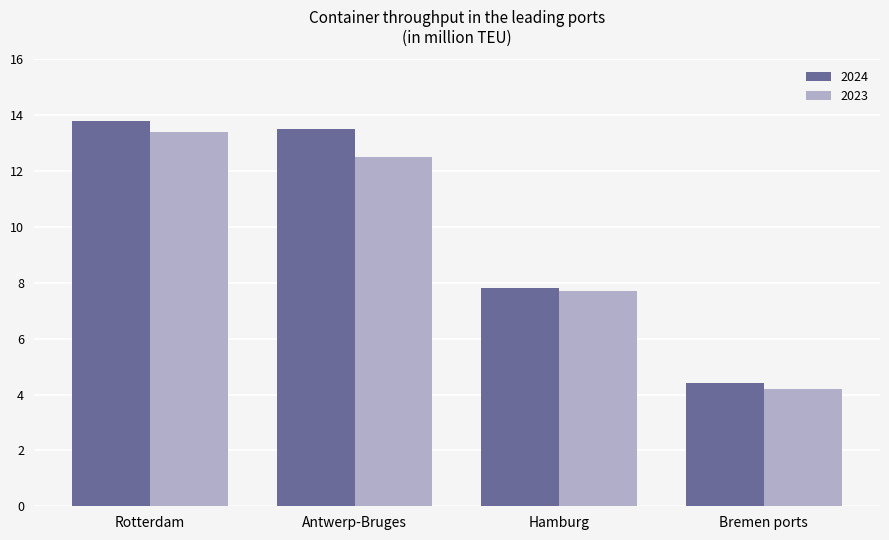

What position from the left is Rotterdam?

1